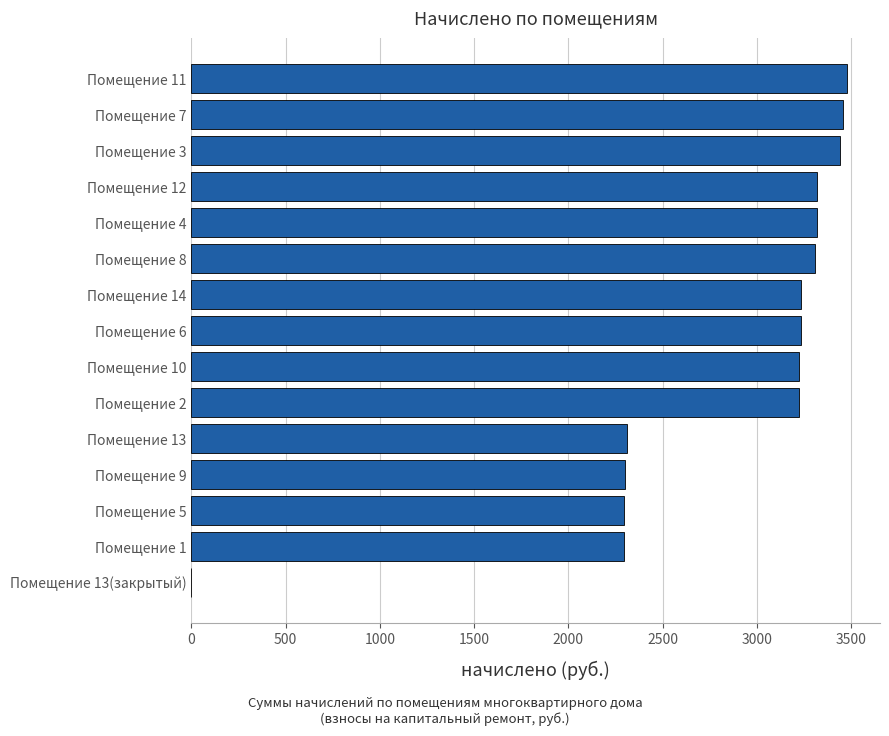

What is the sum of all values?

42439.1